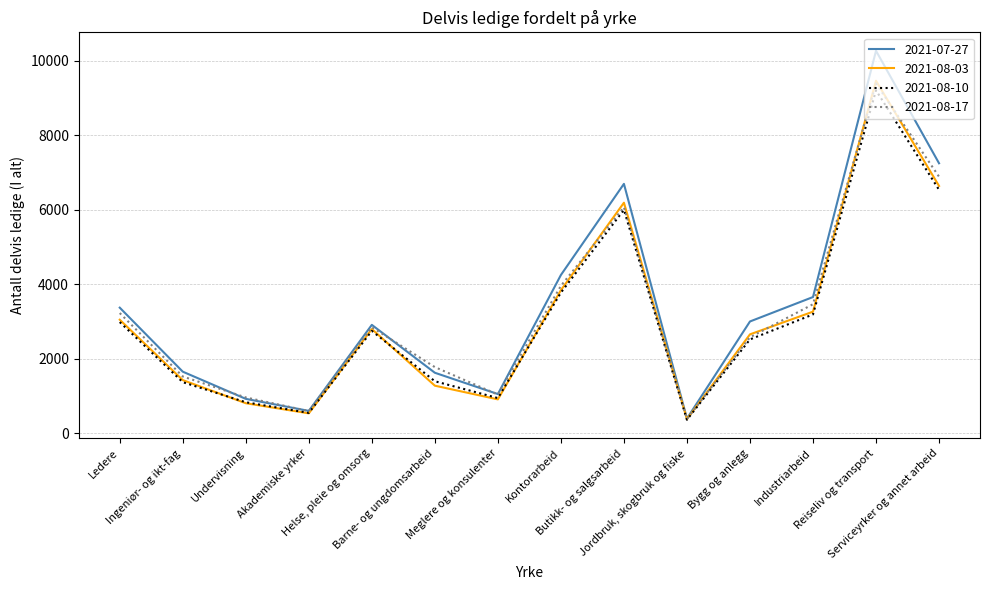

At how many categories does at least one series exceed 6004?

3